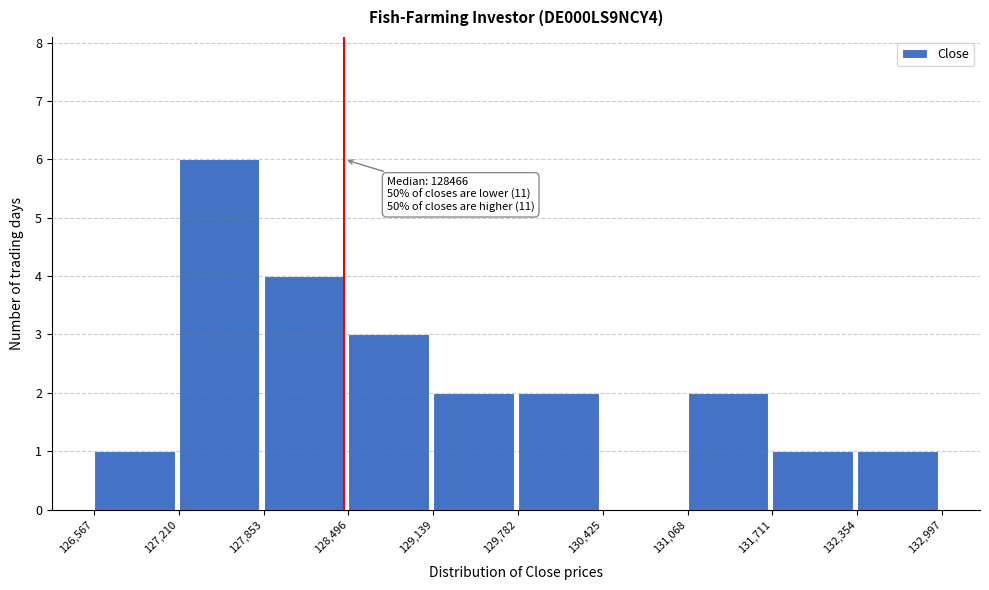

Which range on the x-axis has the tallest bar?

127,210 to 127,853